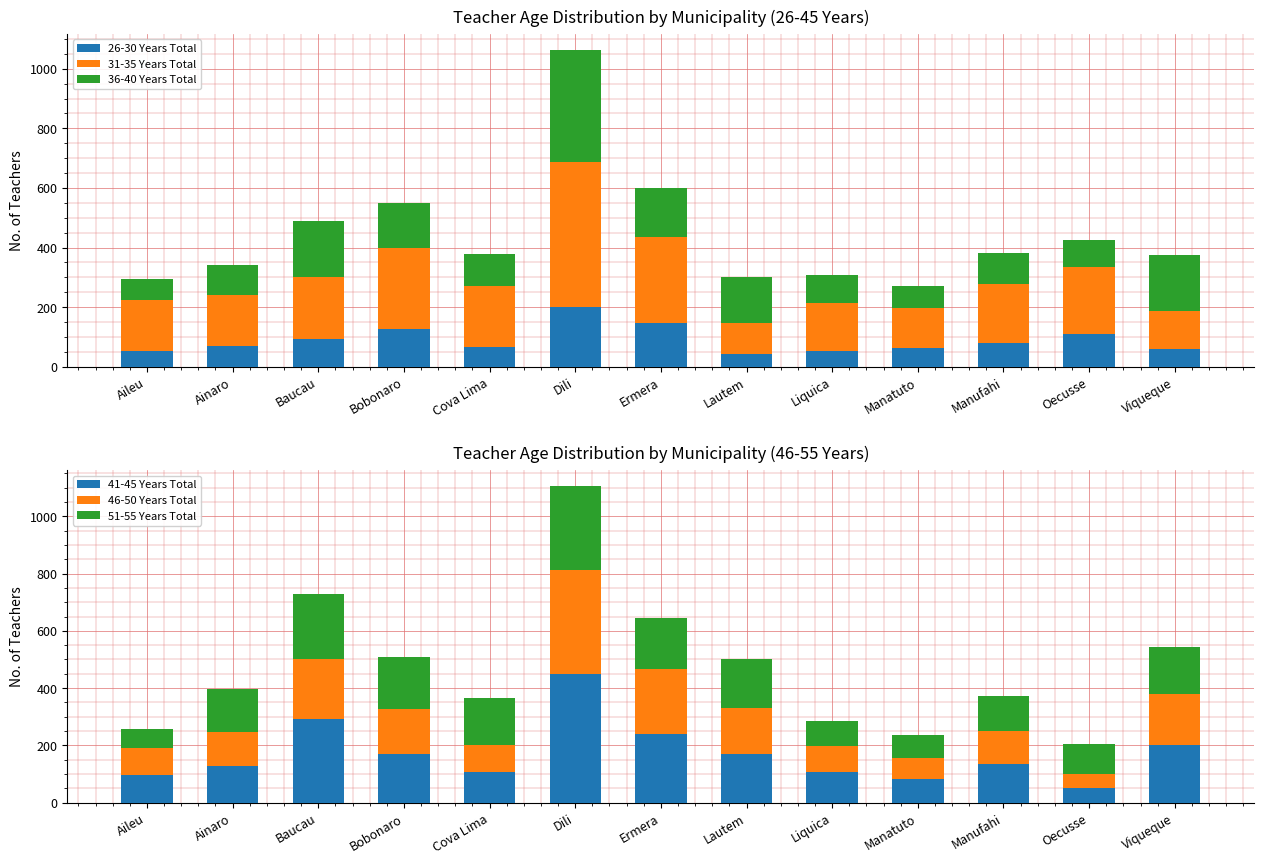

At Ainaro, list the series in order from smallest to largest.

26-30 Years Total, 36-40 Years Total, 46-50 Years Total, 41-45 Years Total, 51-55 Years Total, 31-35 Years Total